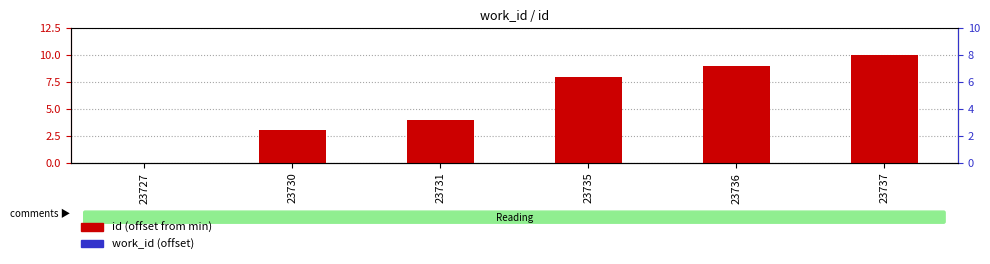

What is the total value across all series at 23737?

10